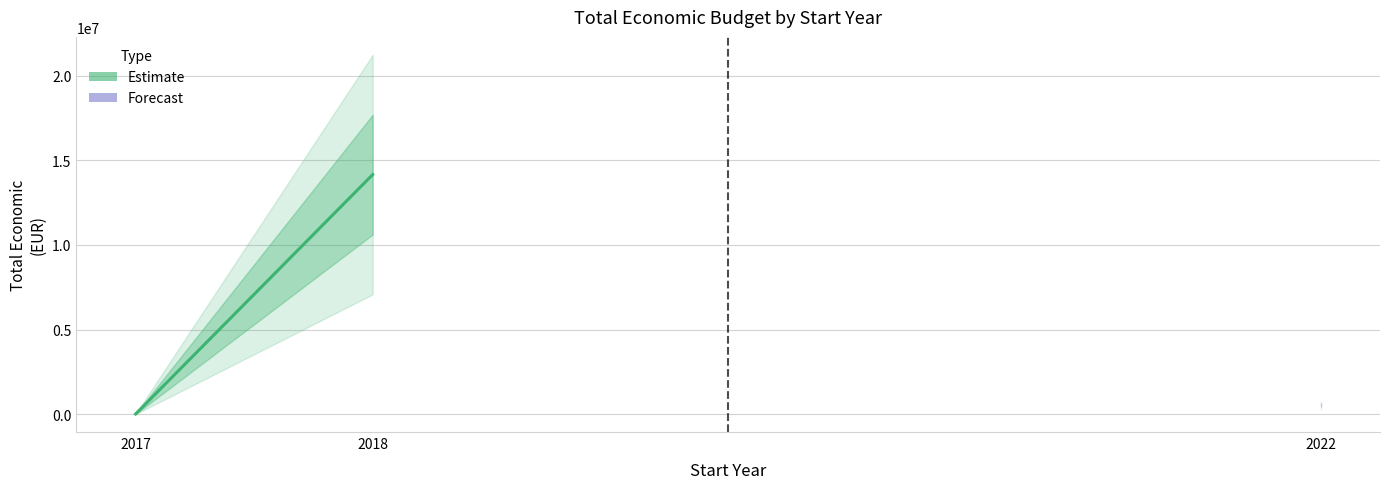

True or false: the data shows 7960325 at 2018.

False